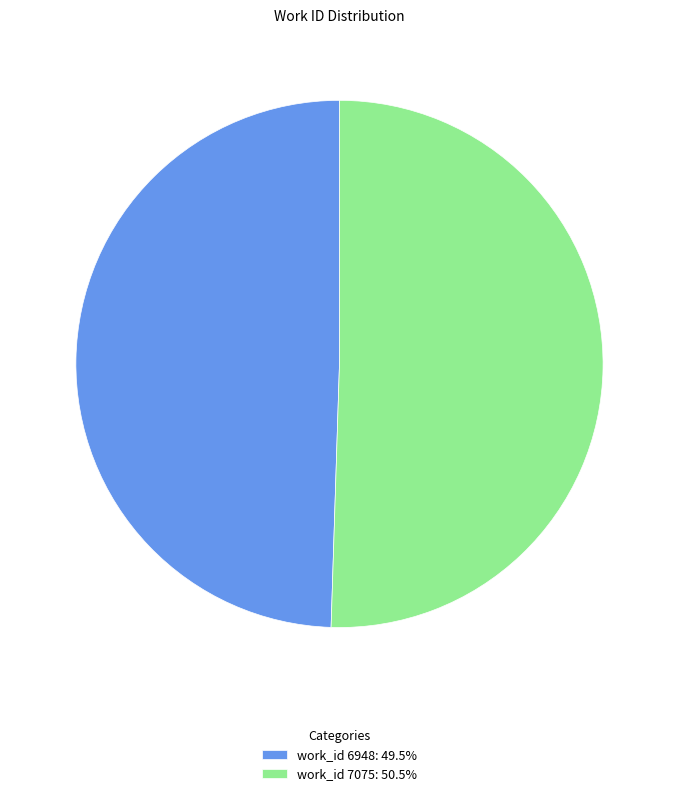

Is there any slice that represents more than half of the pie?

Yes